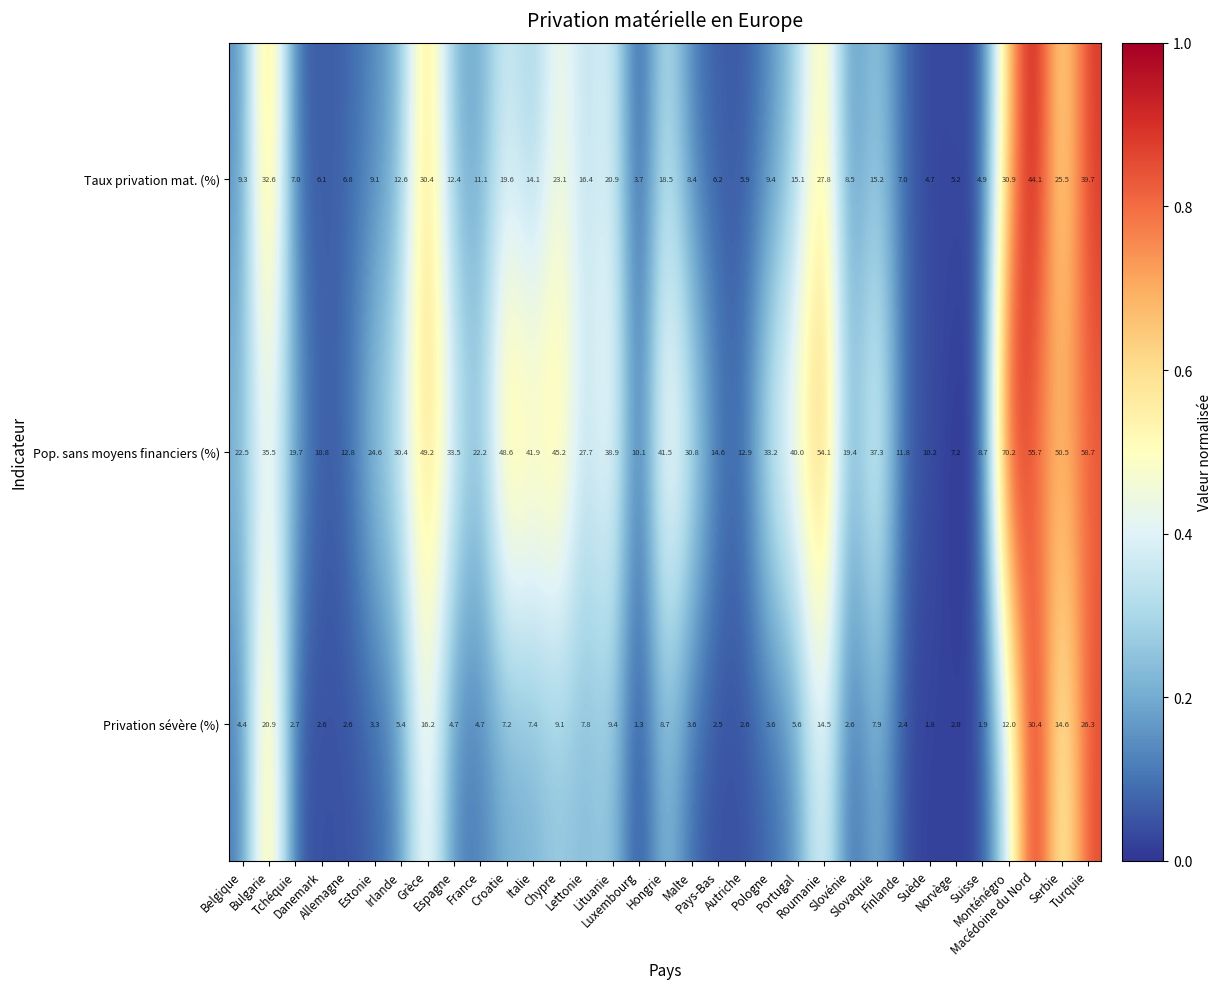

What is the difference between the maximum and minimum values in the Pop. sans moyens financiers (%) series?

63.0